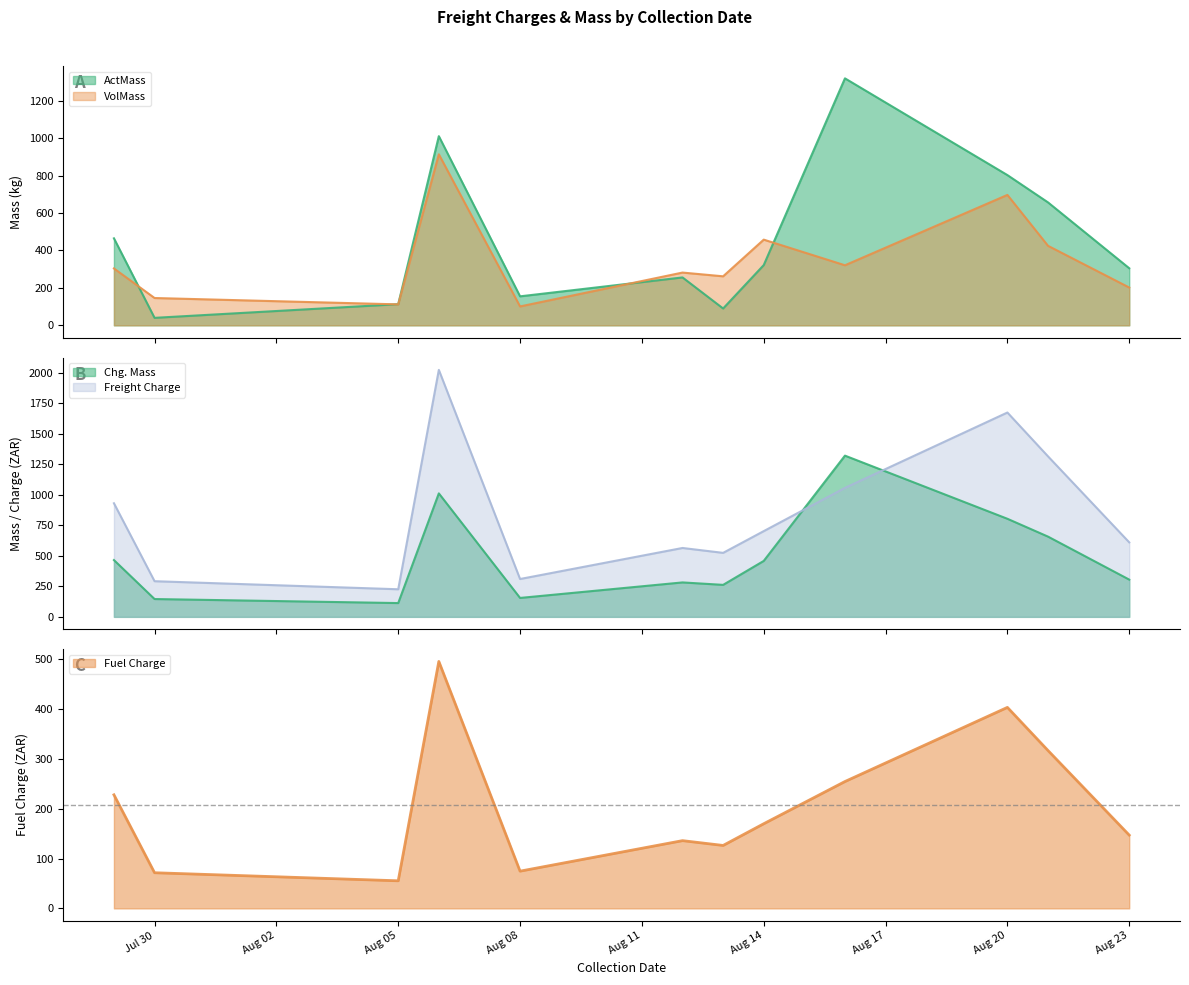

At which category does the chart reach its minimum across all series?

Jul 30